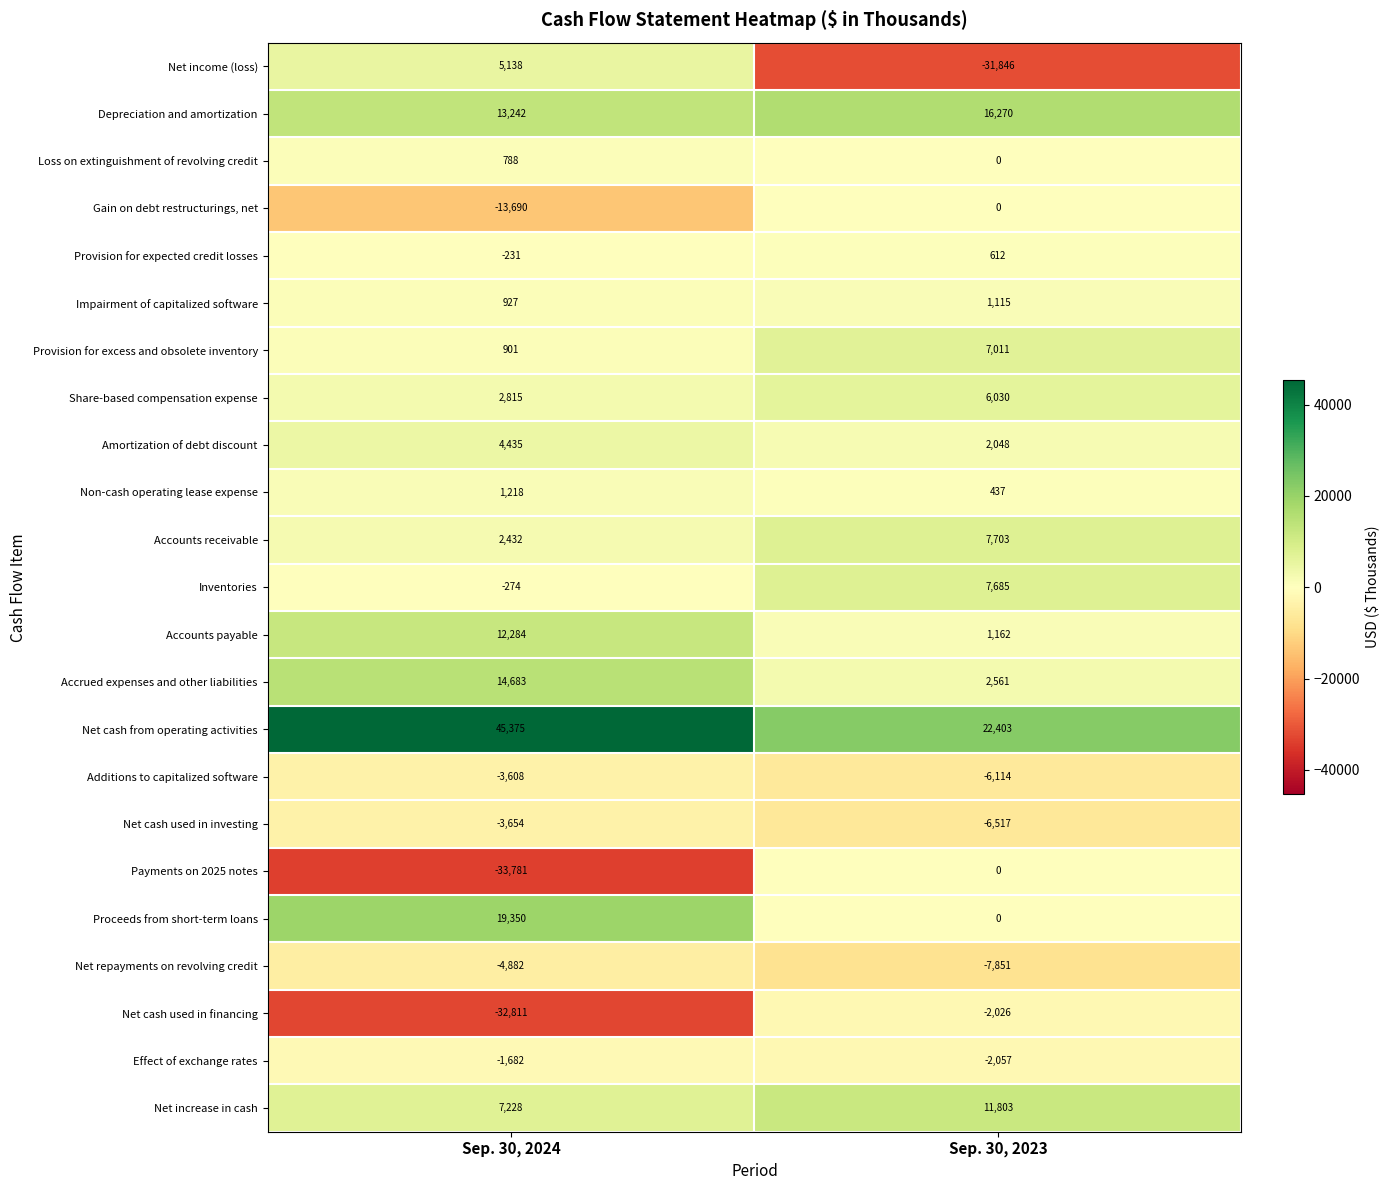

List the labels in order of Impairment of capitalized software value, smallest first.

Sep. 30, 2024, Sep. 30, 2023